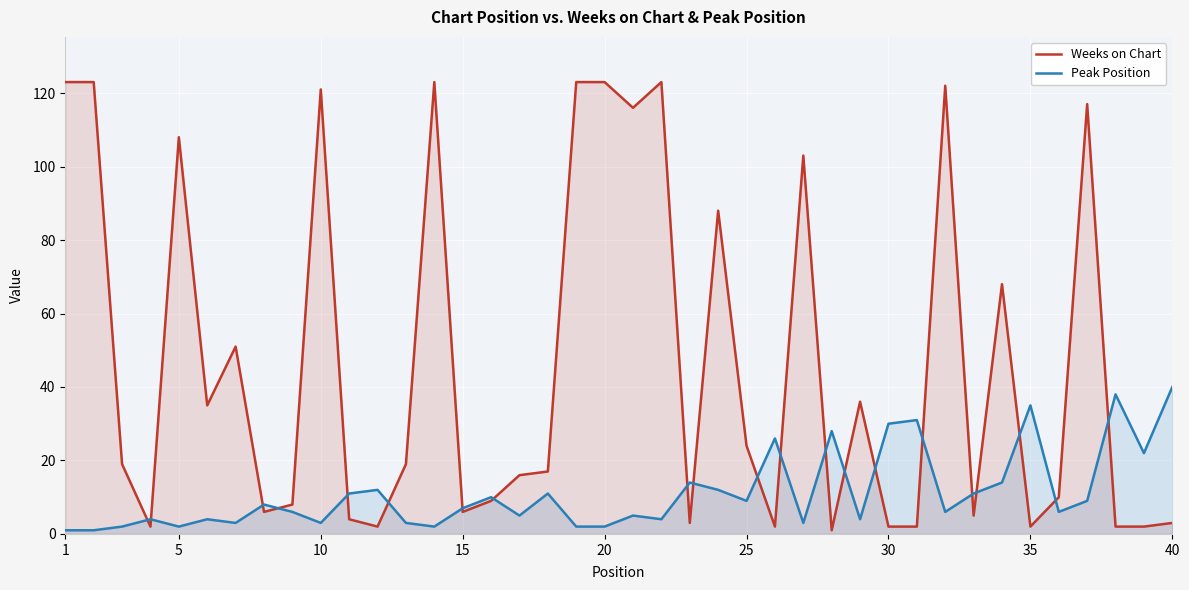

What are all the series names shown in the legend?

Weeks on Chart, Peak Position